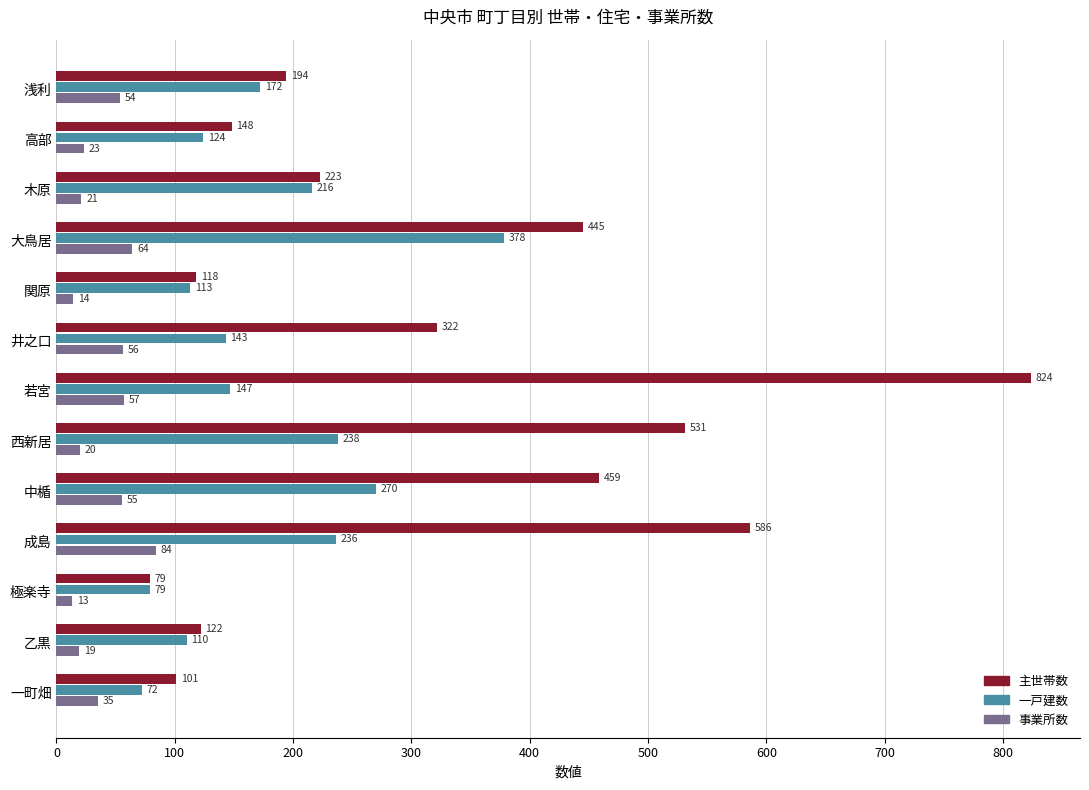

List the series in order of their peak value, highest first.

主世帯数, 一戸建数, 事業所数